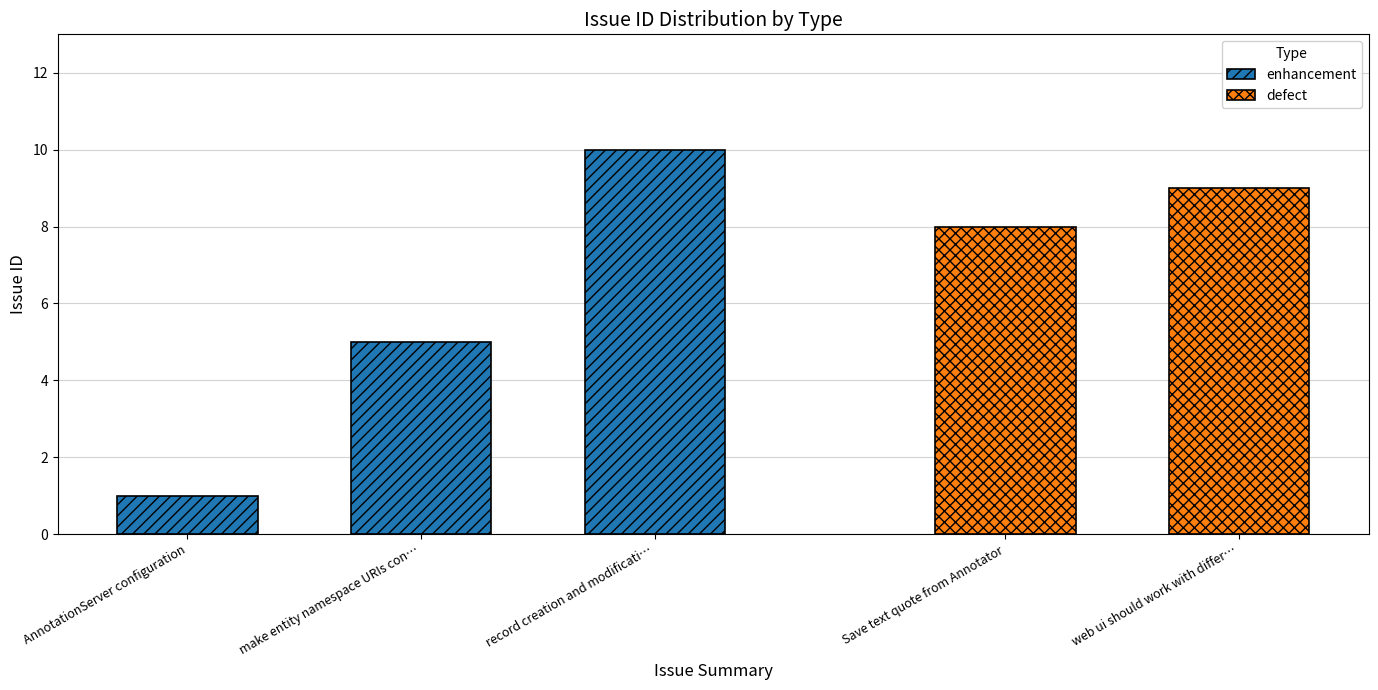

How many values are between 1 and 10?

3